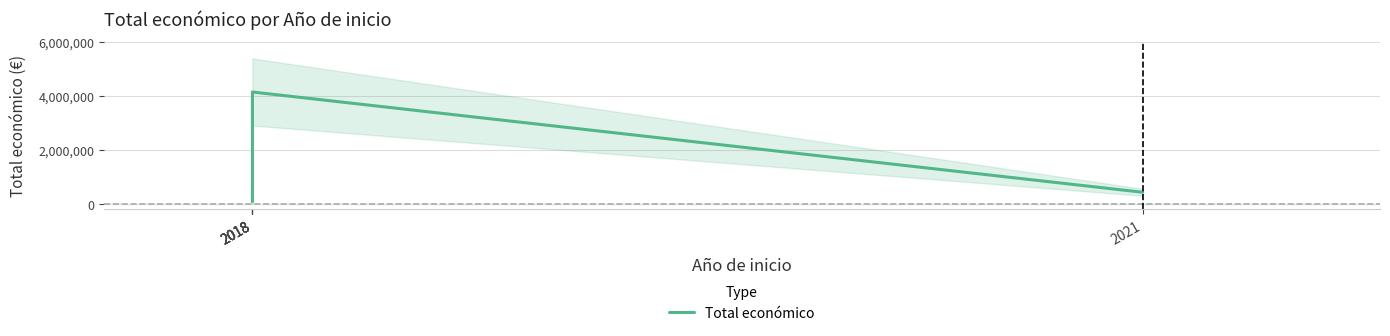

Which has a higher value, 2018 or 2018?

2018